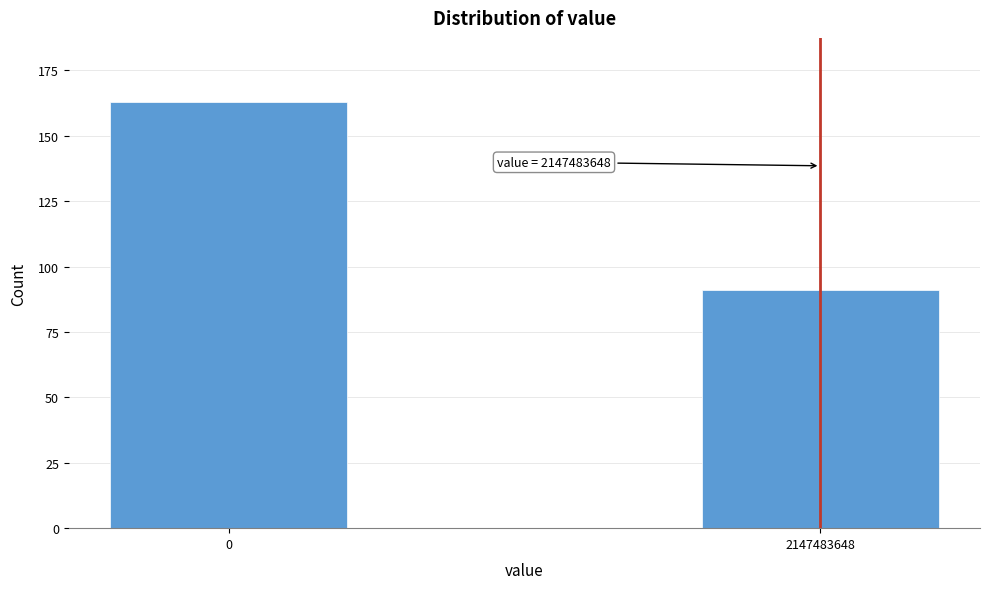

Reading left to right, what are all the values shown in this chart?

0=163	2147483648=91